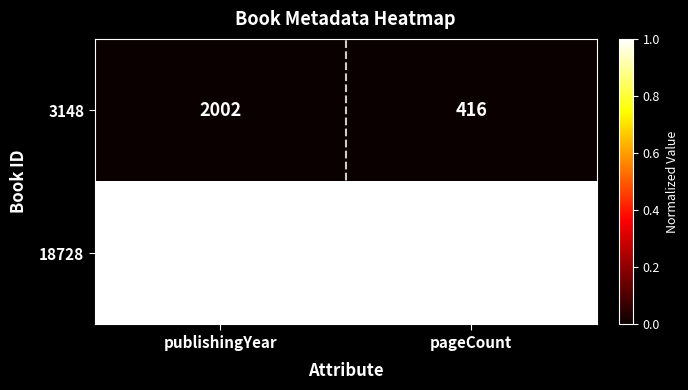

At which category is the sum across all series the highest?

publishingYear